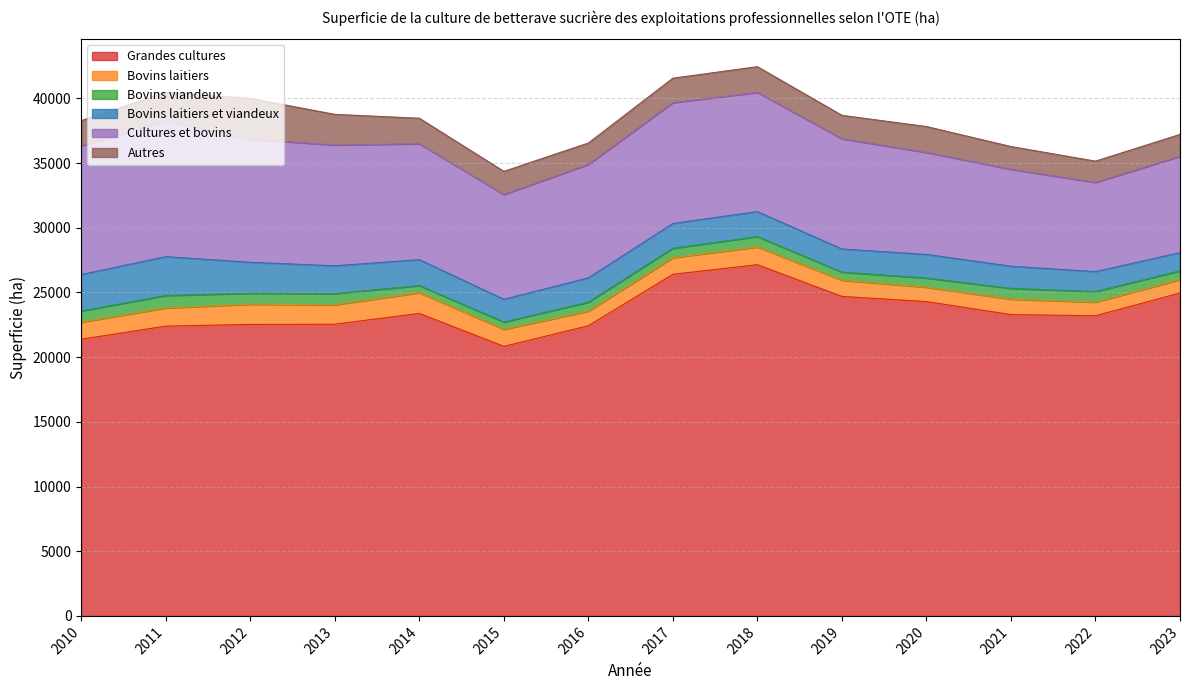

Does the chart have visible grid lines?

Yes